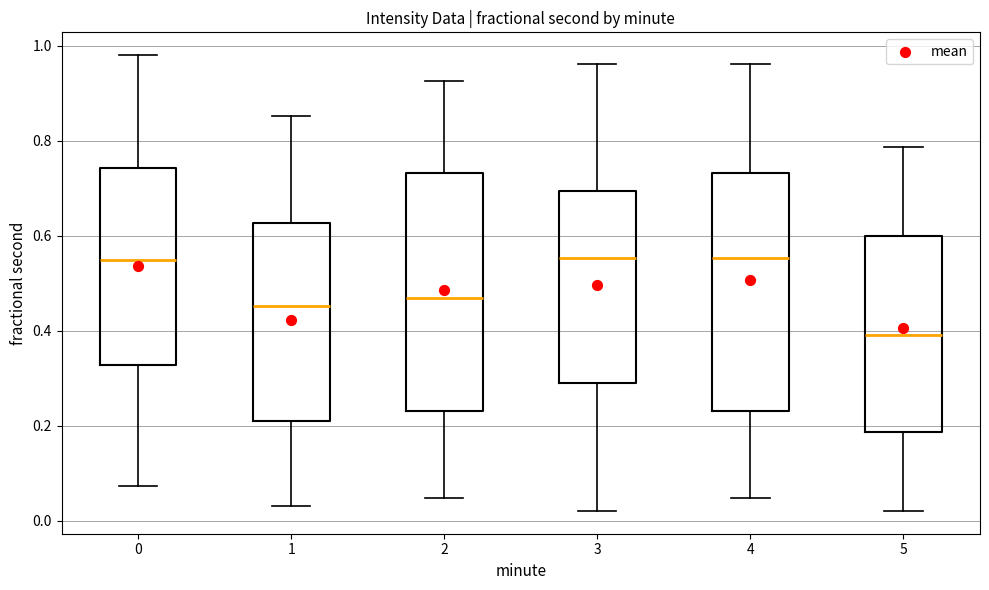

Where is the upper edge of the box at x = 0 on the y-axis? The values are not printed on the chart, so give them approximately, as read against the axis.

0.74